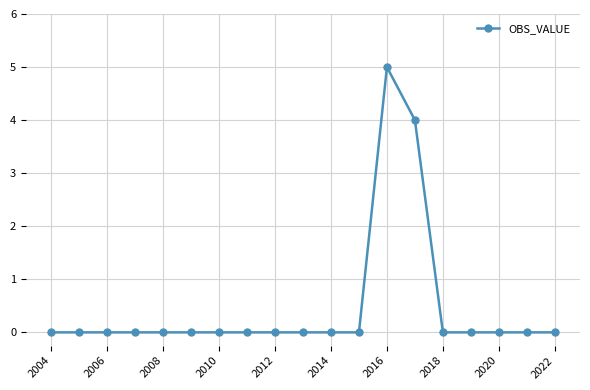

True or false: the data has more than 0 interior local peaks.

True